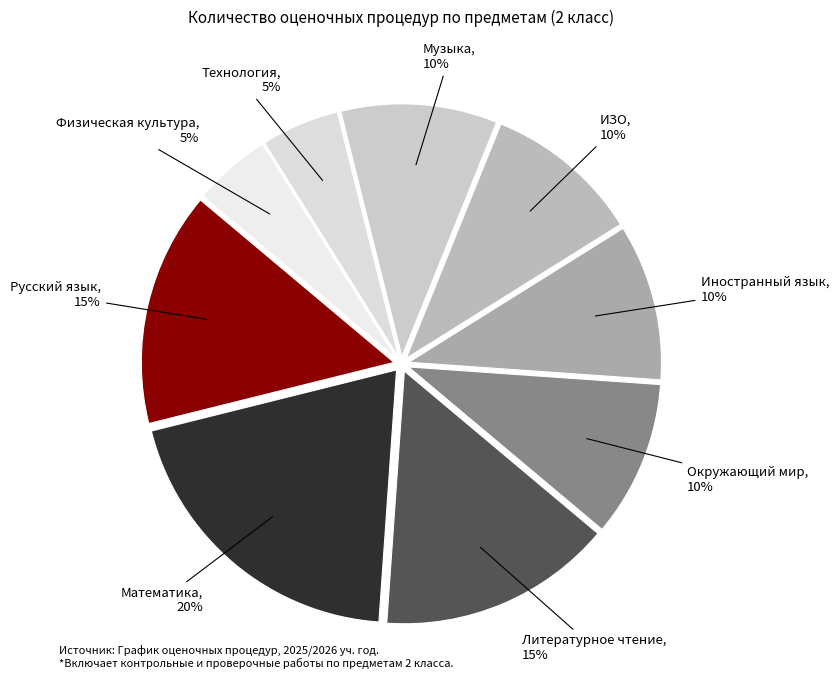

How many slices are in this pie chart?

9